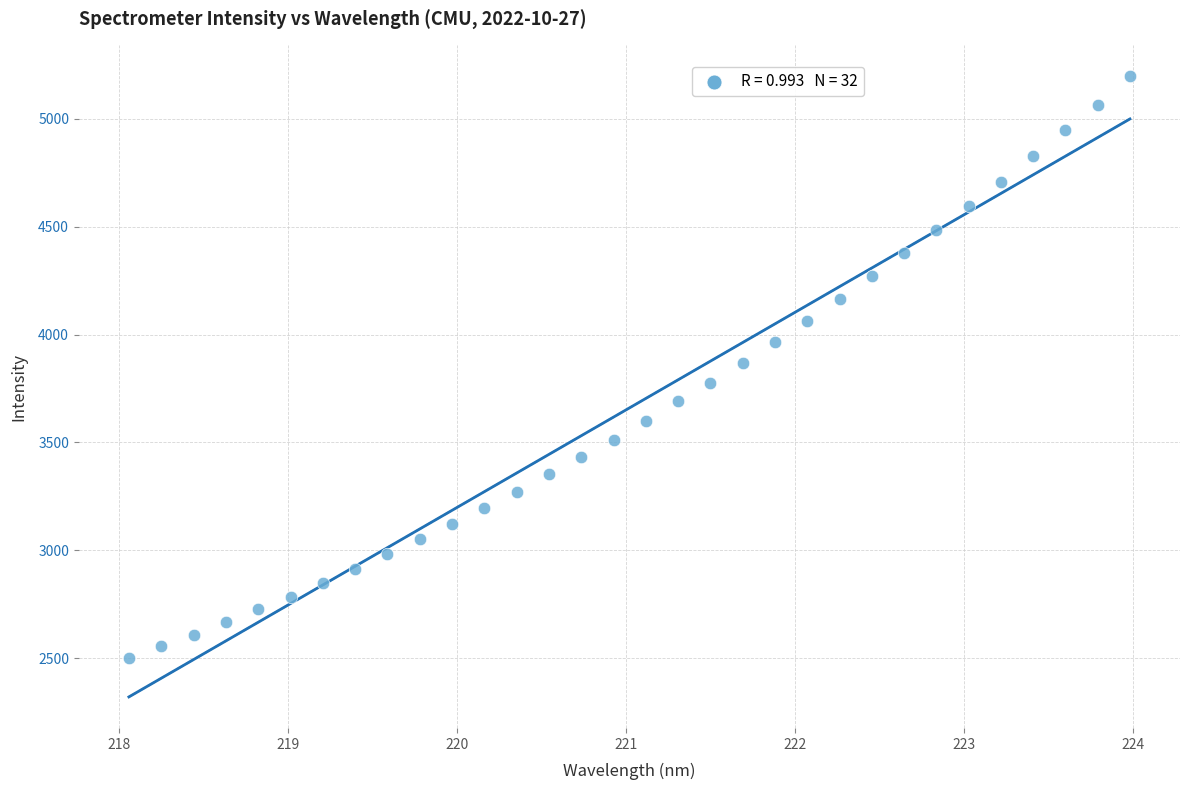

What is the range of Y values (max minus min)?

2695.4